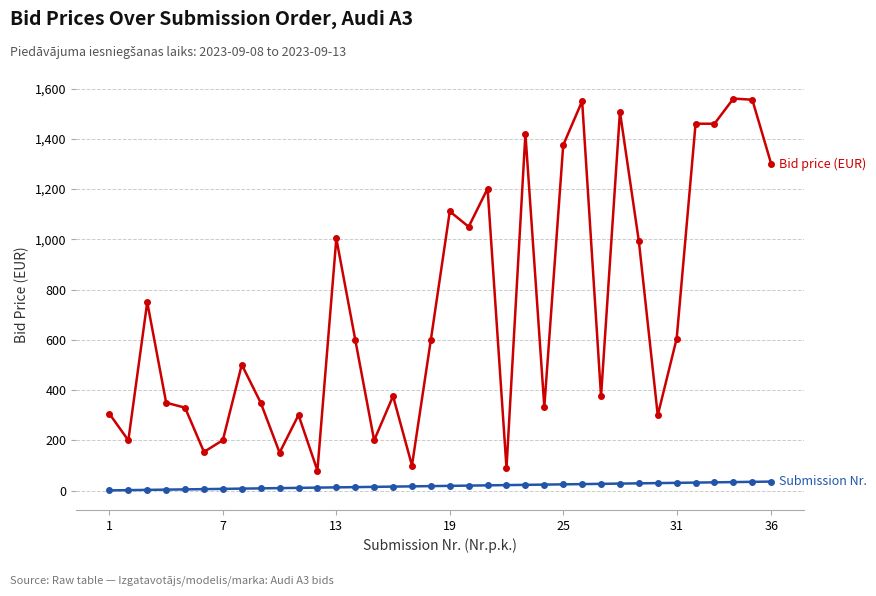

What is the maximum value shown in the chart?

1560.0